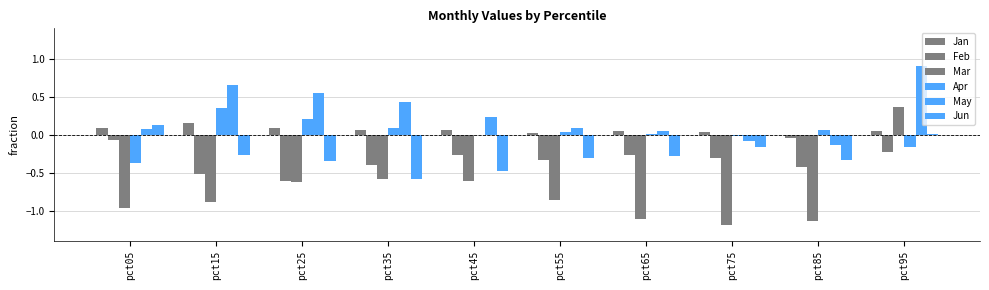

What is the sum of the Jun values at pct35 and pct75?

-0.7